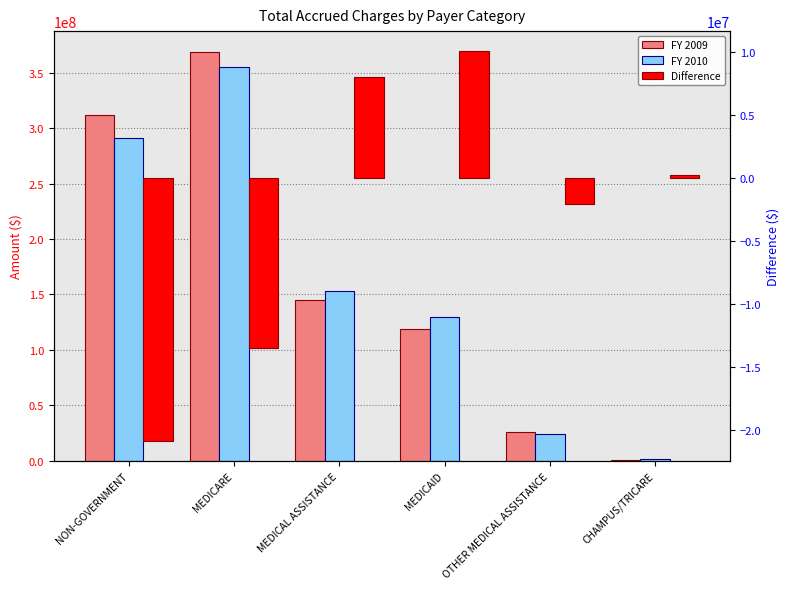

At which label is FY 2009 closest to 185049547?

MEDICAL ASSISTANCE